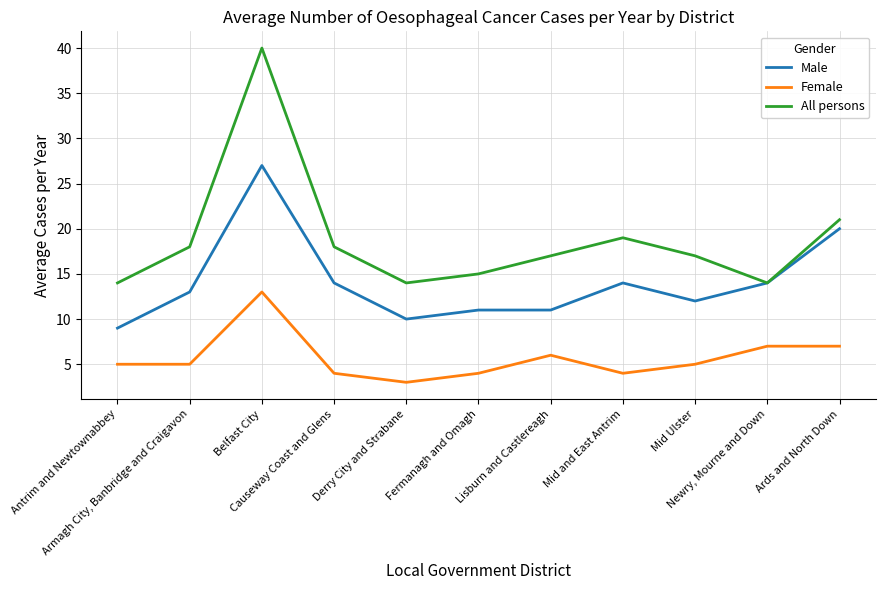

Rank the series by their average value, from lowest to highest.

Female, Male, All persons